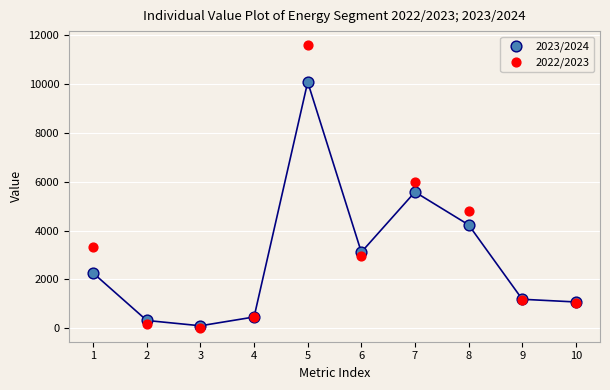

Which series reaches the maximum Y coordinate?

2022/2023